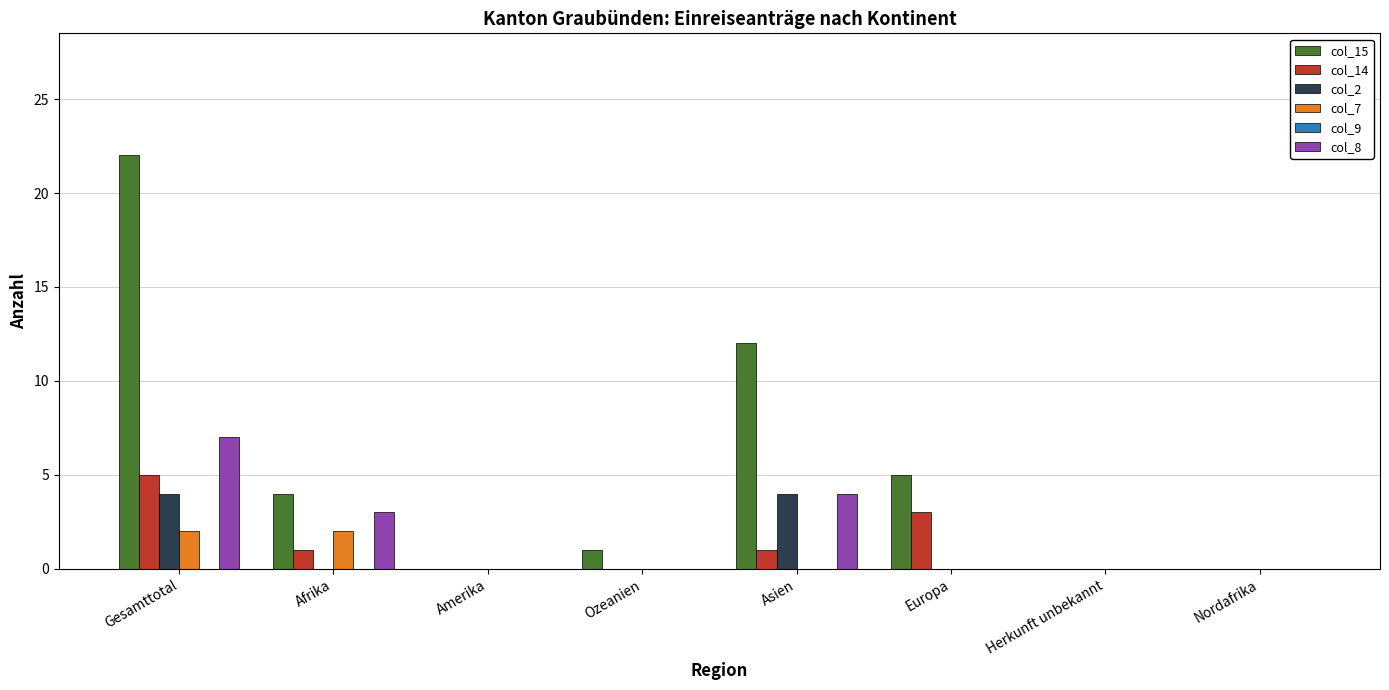

Which series has the widest spread of values?

col_15